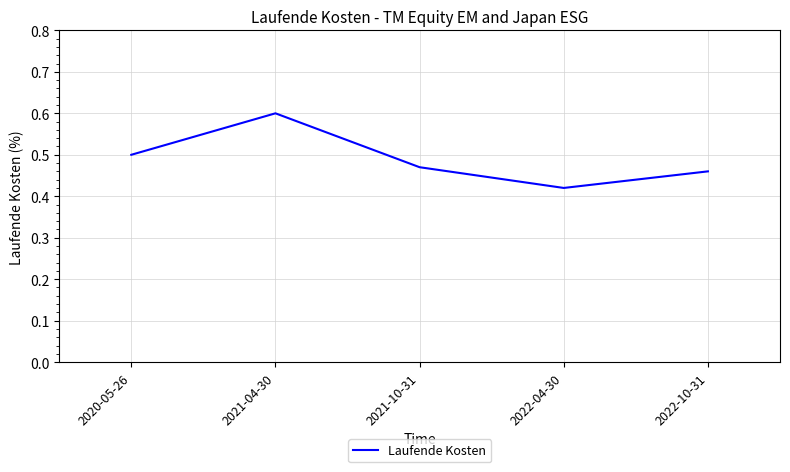

Rank the categories by value from lowest to highest.

2022-04-30, 2022-10-31, 2021-10-31, 2020-05-26, 2021-04-30